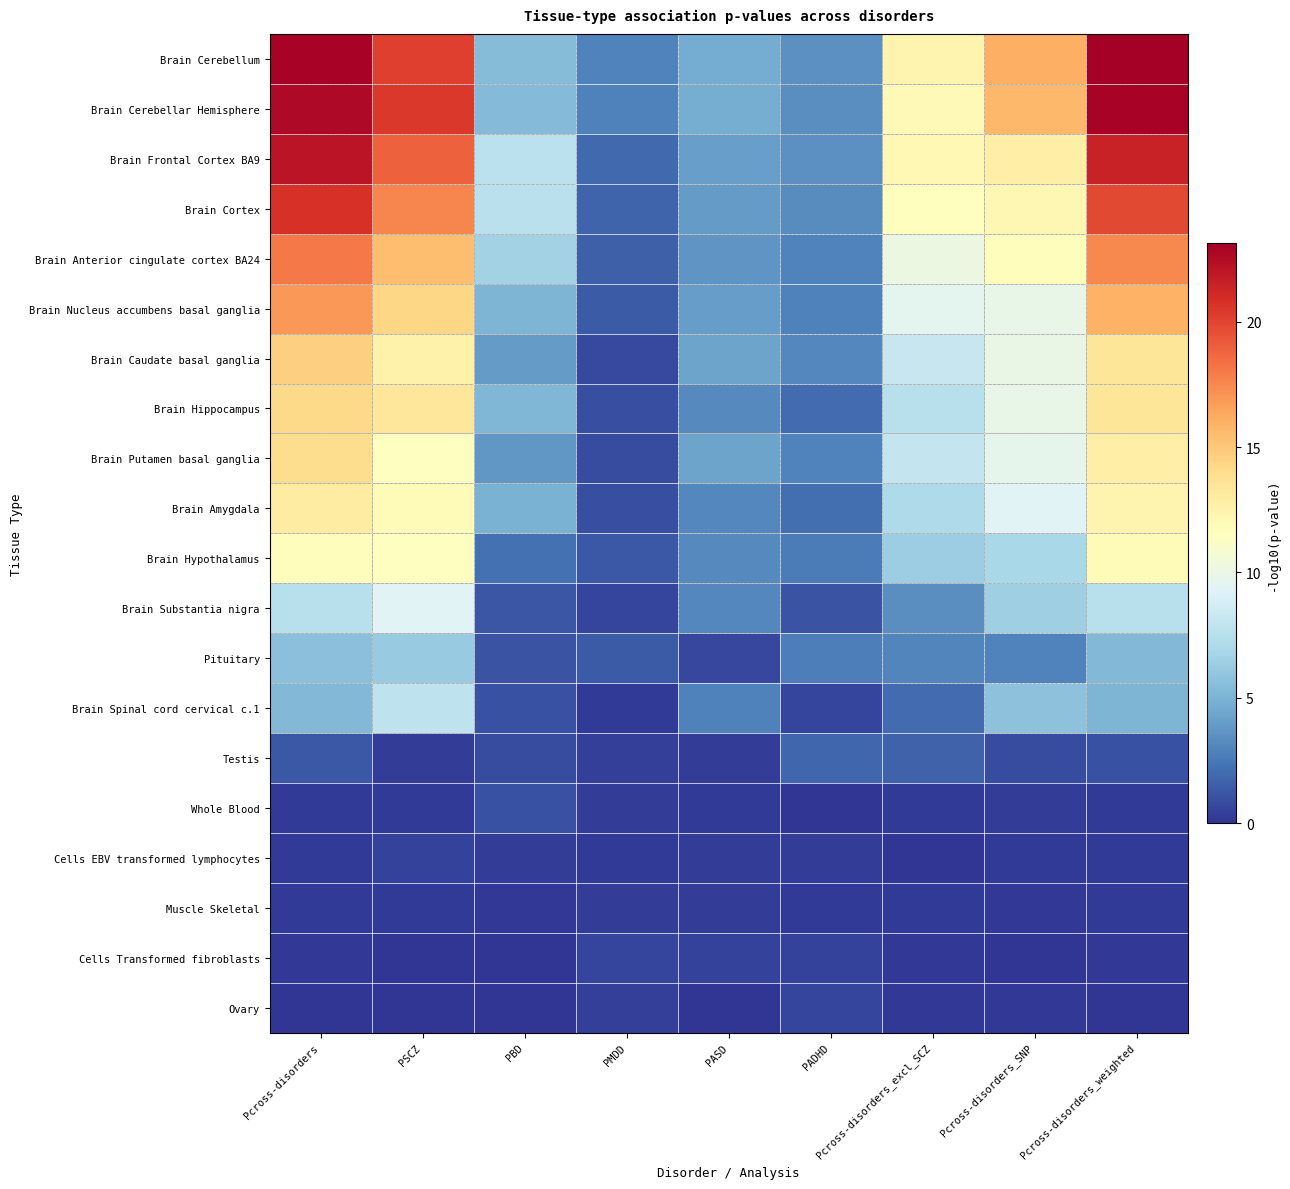

Reading left to right, list all the values displayed in this chart.

Brain Cerebellum: Pcross-disorders=22.9	PSCZ=20.2	PBD=5.5	PMDD=2.9	PASD=4.7	PADHD=3.5	Pcross-disorders_excl_SCZ=12.4	Pcross-disorders_SNP=16.1	Pcross-disorders_weighted=23.1
Brain Cerebellar Hemisphere: Pcross-disorders=22.6	PSCZ=20.4	PBD=5.4	PMDD=2.8	PASD=4.8	PADHD=3.3	Pcross-disorders_excl_SCZ=11.9	Pcross-disorders_SNP=15.7	Pcross-disorders_weighted=22.9
Brain Frontal Cortex BA9: Pcross-disorders=22.1	PSCZ=19.0	PBD=7.7	PMDD=1.9	PASD=4.1	PADHD=3.5	Pcross-disorders_excl_SCZ=12.1	Pcross-disorders_SNP=12.8	Pcross-disorders_weighted=21.4
Brain Cortex: Pcross-disorders=20.7	PSCZ=17.5	PBD=7.6	PMDD=1.8	PASD=4.0	PADHD=3.3	Pcross-disorders_excl_SCZ=11.6	Pcross-disorders_SNP=12.2	Pcross-disorders_weighted=19.8
Brain Anterior cingulate cortex BA24: Pcross-disorders=18.0	PSCZ=15.4	PBD=6.6	PMDD=1.6	PASD=3.6	PADHD=2.9	Pcross-disorders_excl_SCZ=10.1	Pcross-disorders_SNP=11.7	Pcross-disorders_weighted=17.5
Brain Nucleus accumbens basal ganglia: Pcross-disorders=17.0	PSCZ=14.4	PBD=5.1	PMDD=1.4	PASD=4.0	PADHD=2.9	Pcross-disorders_excl_SCZ=9.6	Pcross-disorders_SNP=9.9	Pcross-disorders_weighted=15.9
Brain Caudate basal ganglia: Pcross-disorders=14.6	PSCZ=12.6	PBD=3.9	PMDD=0.8	PASD=4.3	PADHD=3.1	Pcross-disorders_excl_SCZ=8.2	Pcross-disorders_SNP=10.0	Pcross-disorders_weighted=13.4
Brain Hippocampus: Pcross-disorders=14.1	PSCZ=13.3	PBD=5.2	PMDD=0.9	PASD=3.2	PADHD=2.0	Pcross-disorders_excl_SCZ=7.5	Pcross-disorders_SNP=9.9	Pcross-disorders_weighted=13.5
Brain Putamen basal ganglia: Pcross-disorders=14.0	PSCZ=11.5	PBD=3.8	PMDD=0.8	PASD=4.3	PADHD=3.0	Pcross-disorders_excl_SCZ=8.1	Pcross-disorders_SNP=9.7	Pcross-disorders_weighted=12.8
Brain Amygdala: Pcross-disorders=12.9	PSCZ=11.9	PBD=4.9	PMDD=0.9	PASD=3.1	PADHD=2.1	Pcross-disorders_excl_SCZ=7.1	Pcross-disorders_SNP=9.4	Pcross-disorders_weighted=12.4
Brain Hypothalamus: Pcross-disorders=11.7	PSCZ=11.5	PBD=2.2	PMDD=1.3	PASD=3.2	PADHD=2.7	Pcross-disorders_excl_SCZ=6.4	Pcross-disorders_SNP=6.9	Pcross-disorders_weighted=11.9
Brain Substantia nigra: Pcross-disorders=7.5	PSCZ=9.3	PBD=1.2	PMDD=0.6	PASD=3.1	PADHD=1.2	Pcross-disorders_excl_SCZ=3.4	Pcross-disorders_SNP=6.4	Pcross-disorders_weighted=7.6
Pituitary: Pcross-disorders=5.6	PSCZ=6.2	PBD=1.1	PMDD=1.4	PASD=0.7	PADHD=2.8	Pcross-disorders_excl_SCZ=3.0	Pcross-disorders_SNP=2.9	Pcross-disorders_weighted=5.3
Brain Spinal cord cervical c.1: Pcross-disorders=5.3	PSCZ=7.8	PBD=1.0	PMDD=0.3	PASD=2.8	PADHD=0.6	Pcross-disorders_excl_SCZ=2.0	Pcross-disorders_SNP=5.7	Pcross-disorders_weighted=5.1
Testis: Pcross-disorders=1.3	PSCZ=0.3	PBD=0.9	PMDD=0.4	PASD=0.3	PADHD=1.8	Pcross-disorders_excl_SCZ=1.7	Pcross-disorders_SNP=0.9	Pcross-disorders_weighted=1.0
Whole Blood: Pcross-disorders=0.2	PSCZ=0.2	PBD=1.0	PMDD=0.3	PASD=0.2	PADHD=0.0	Pcross-disorders_excl_SCZ=0.2	Pcross-disorders_SNP=0.4	Pcross-disorders_weighted=0.3
Cells EBV transformed lymphocytes: Pcross-disorders=0.2	PSCZ=0.5	PBD=0.3	PMDD=0.3	PASD=0.3	PADHD=0.3	Pcross-disorders_excl_SCZ=0.1	Pcross-disorders_SNP=0.3	Pcross-disorders_weighted=0.2
Muscle Skeletal: Pcross-disorders=0.2	PSCZ=0.2	PBD=0.1	PMDD=0.3	PASD=0.3	PADHD=0.2	Pcross-disorders_excl_SCZ=0.2	Pcross-disorders_SNP=0.1	Pcross-disorders_weighted=0.2
Cells Transformed fibroblasts: Pcross-disorders=0.1	PSCZ=0.0	PBD=0.1	PMDD=0.6	PASD=0.5	PADHD=0.5	Pcross-disorders_excl_SCZ=0.2	Pcross-disorders_SNP=0.0	Pcross-disorders_weighted=0.1
Ovary: Pcross-disorders=0.0	PSCZ=0.0	PBD=0.1	PMDD=0.4	PASD=0.1	PADHD=0.5	Pcross-disorders_excl_SCZ=0.2	Pcross-disorders_SNP=0.1	Pcross-disorders_weighted=0.0